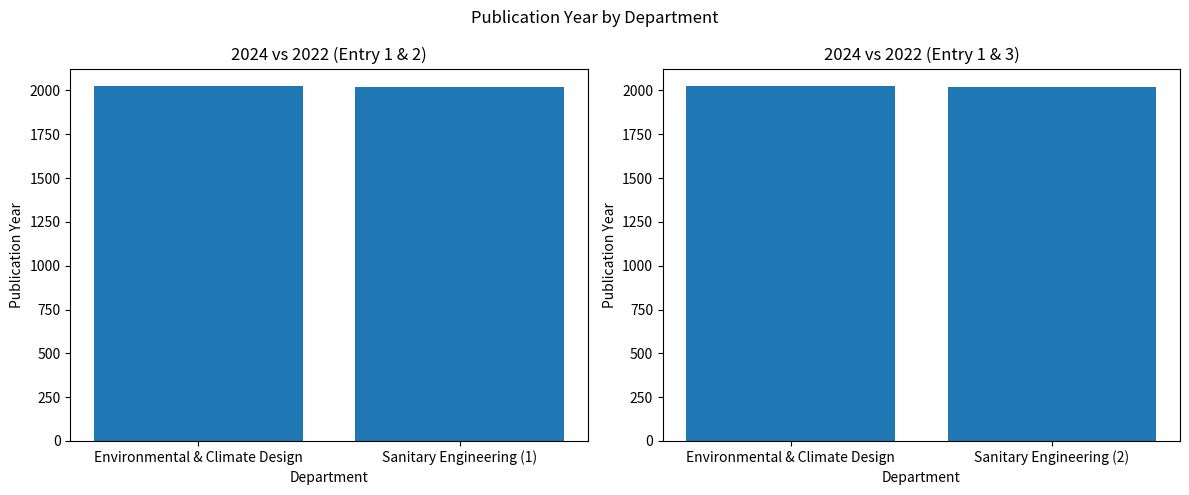

What is the maximum value shown in the chart?

2024